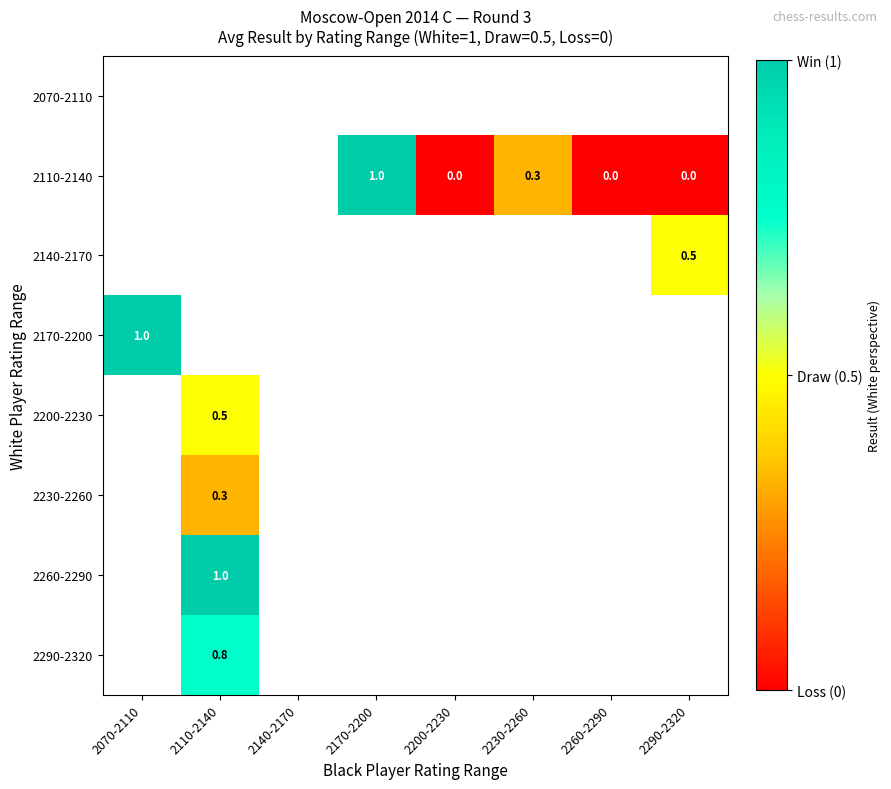

The value of 2140-2170 at 2290-2320 is 0.8. True or false?

False